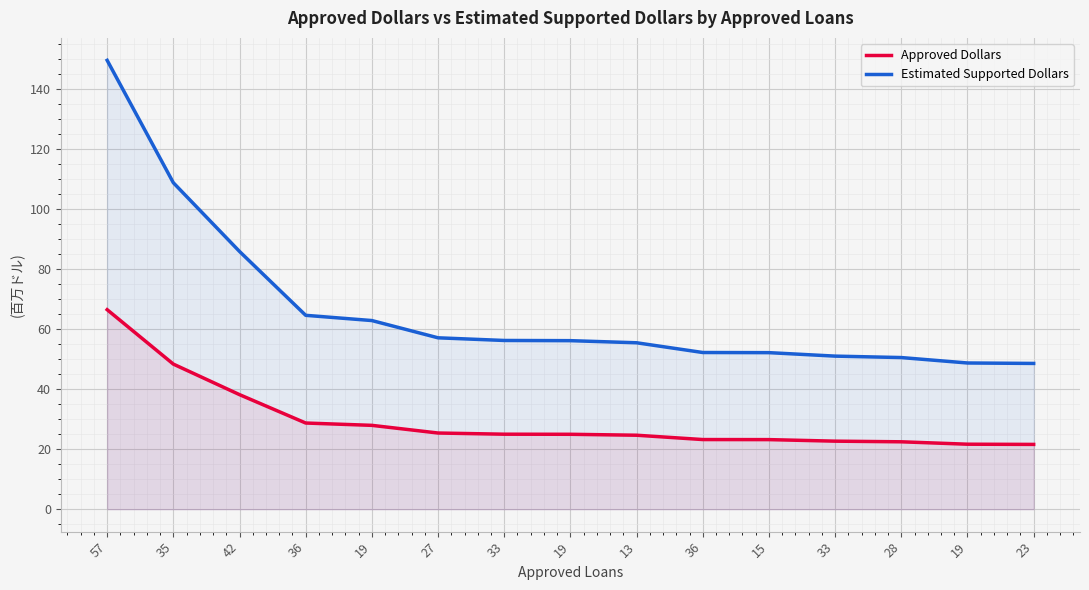

Does the chart display data point markers on the line(s)?

No